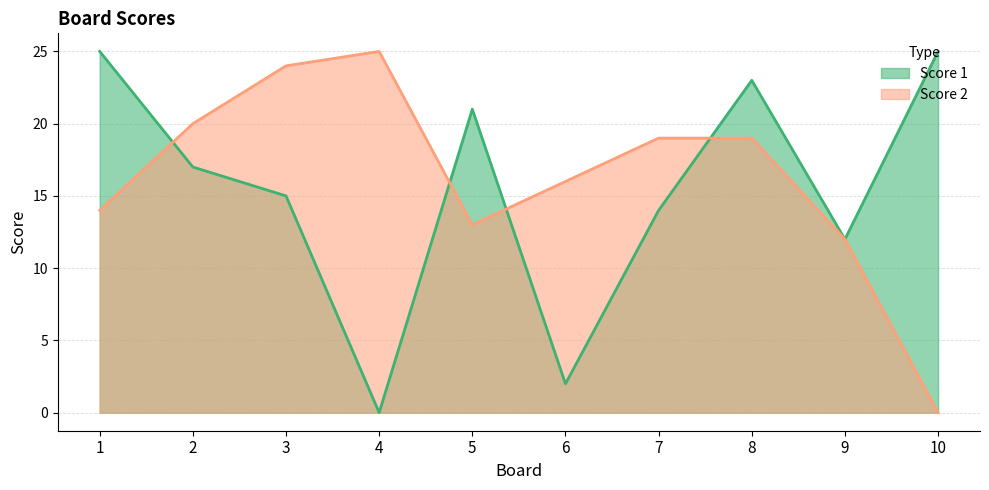

Reading left to right, what are all the values shown in this chart?

Score 1: 25	17	15	0	21	2	14	23	12	25
Score 2: 14	20	24	25	13	16	19	19	12	0